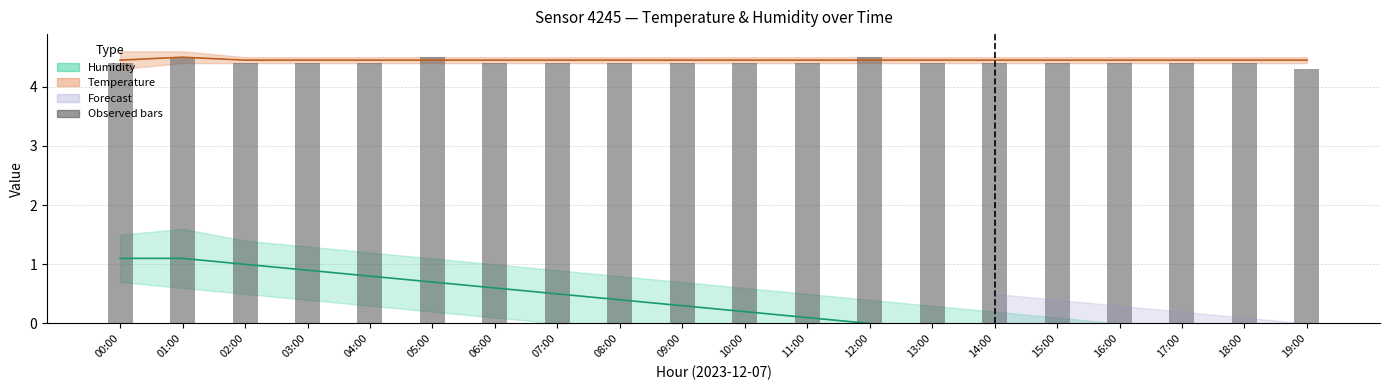

How many data points does each series have?

20